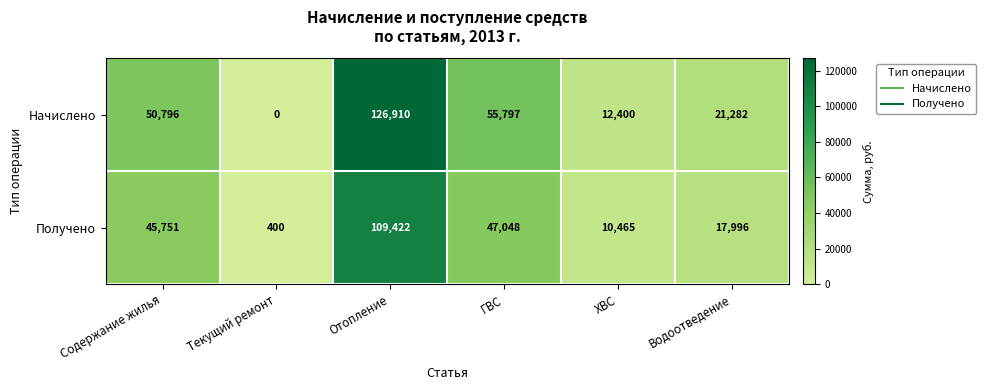

At ХВС, list the series in order from smallest to largest.

Получено, Начислено